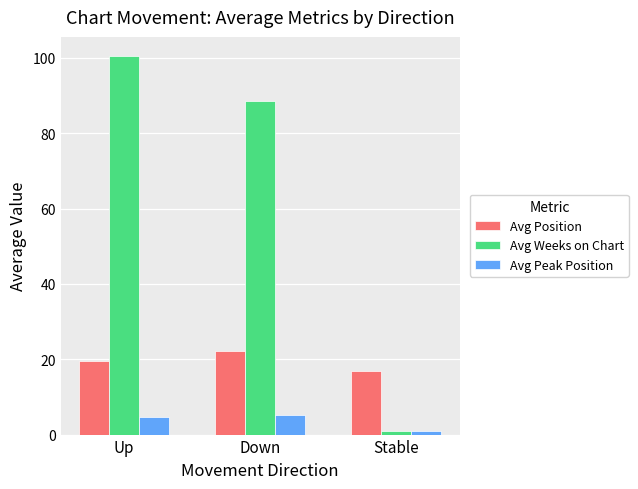

List the series in order of their peak value, highest first.

Avg Weeks on Chart, Avg Position, Avg Peak Position